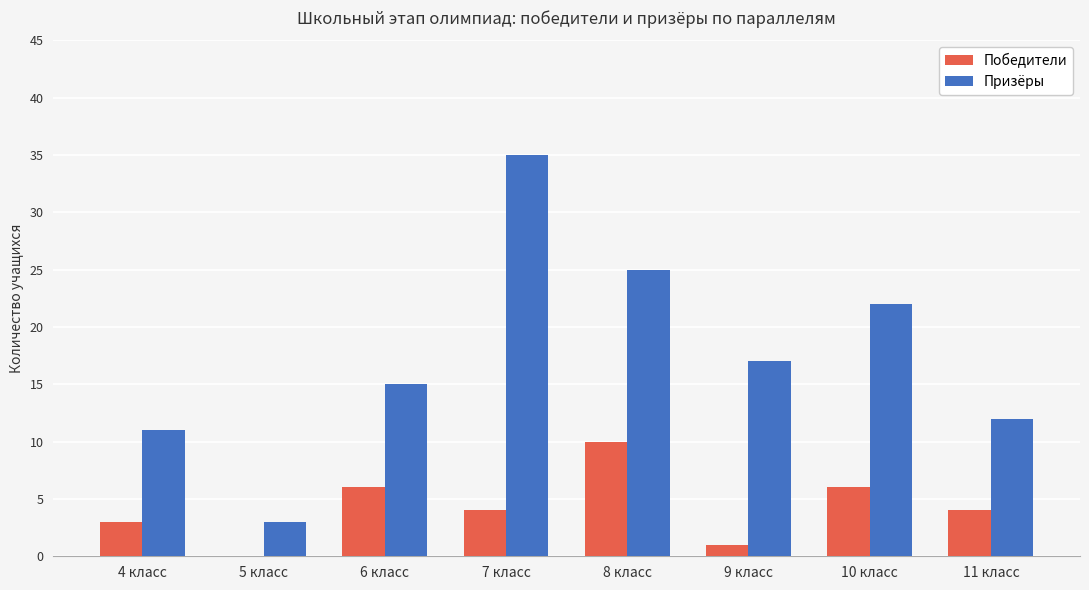

At which label does Призёры reach its peak?

7 класс